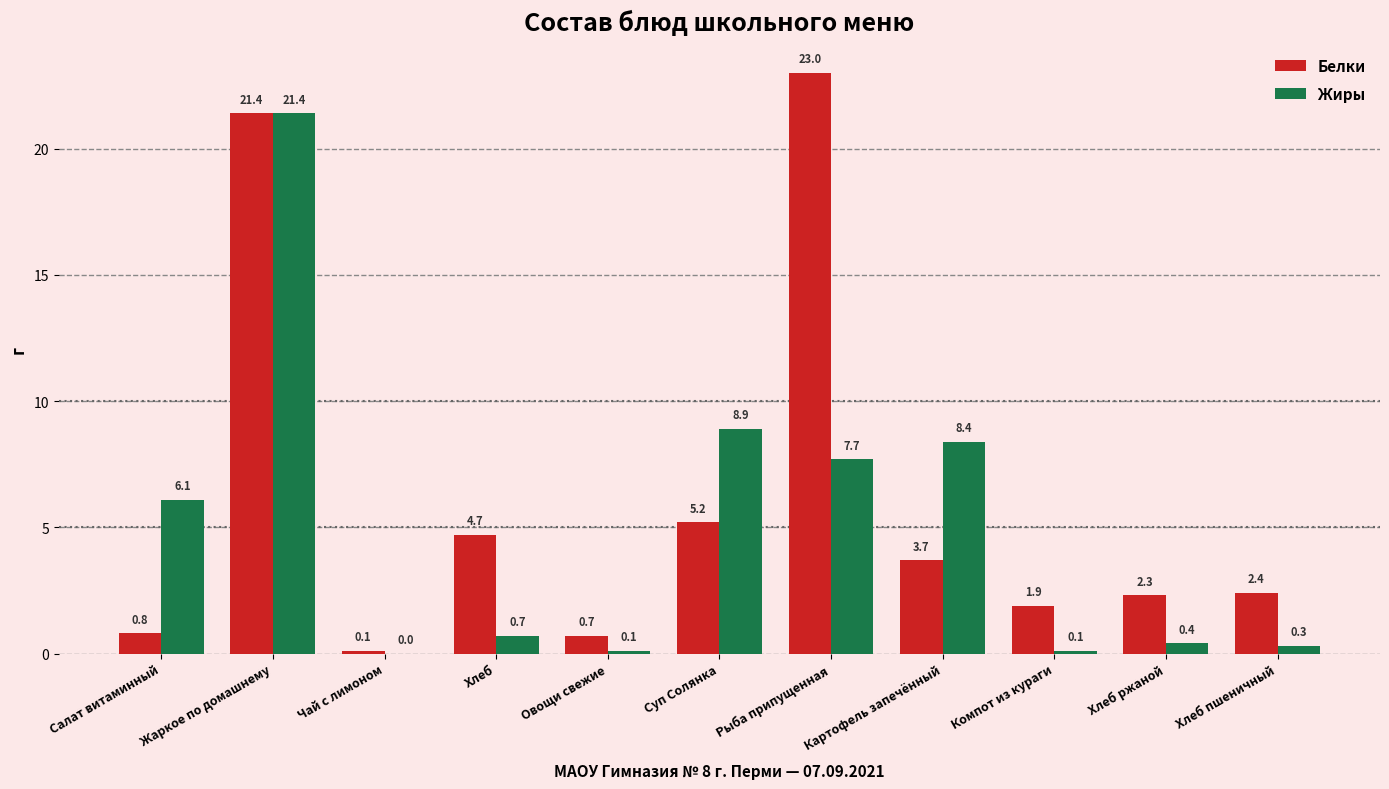

Reading left to right, transcribe all the data shown in this chart.

Белки: Салат витаминный=0.8	Жаркое по домашнему=21.4	Чай с лимоном=0.1	Хлеб=4.7	Овощи свежие=0.7	Суп Солянка=5.2	Рыба припущенная=23.0	Картофель запечённый=3.7	Компот из кураги=1.9	Хлеб ржаной=2.3	Хлеб пшеничный=2.4
Жиры: Салат витаминный=6.1	Жаркое по домашнему=21.4	Чай с лимоном=0.0	Хлеб=0.7	Овощи свежие=0.1	Суп Солянка=8.9	Рыба припущенная=7.7	Картофель запечённый=8.4	Компот из кураги=0.1	Хлеб ржаной=0.4	Хлеб пшеничный=0.3